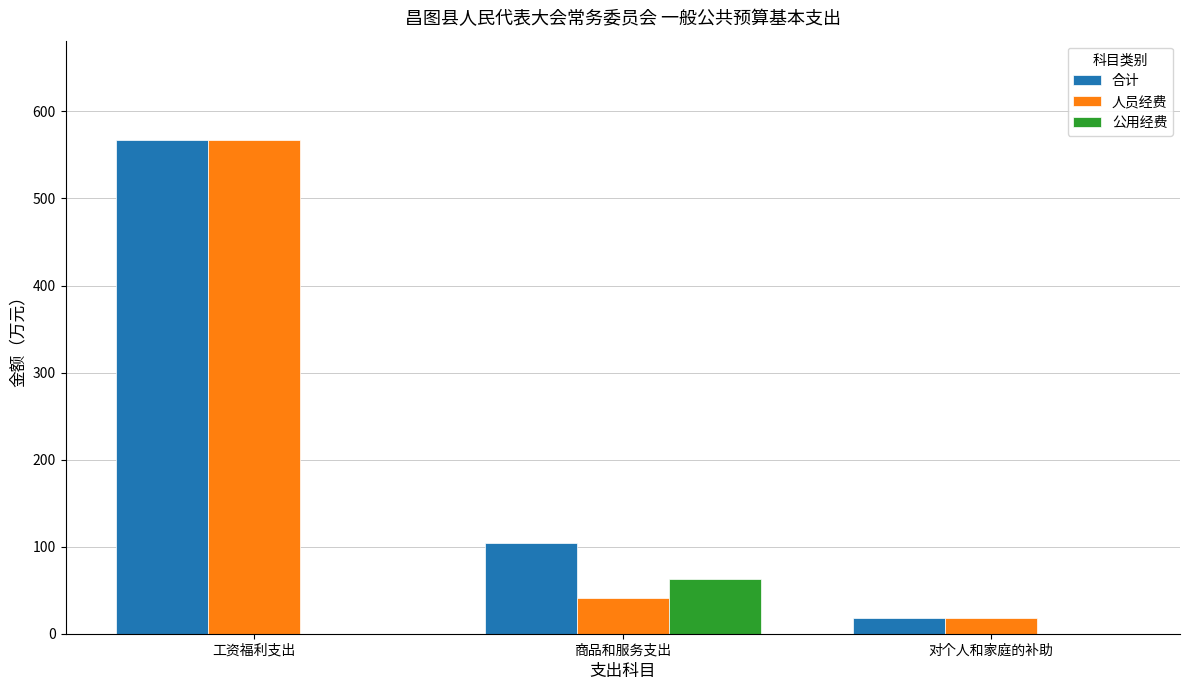

At which label does 合计 reach its peak?

工资福利支出